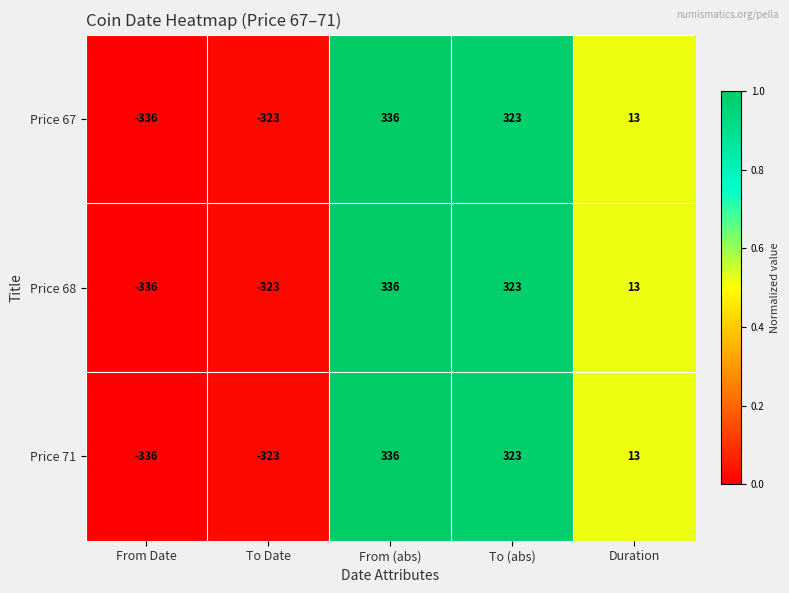

Reading left to right, what are all the values shown in this chart?

Price 67: From Date=-336	To Date=-323	From (abs)=336	To (abs)=323	Duration=13
Price 68: From Date=-336	To Date=-323	From (abs)=336	To (abs)=323	Duration=13
Price 71: From Date=-336	To Date=-323	From (abs)=336	To (abs)=323	Duration=13